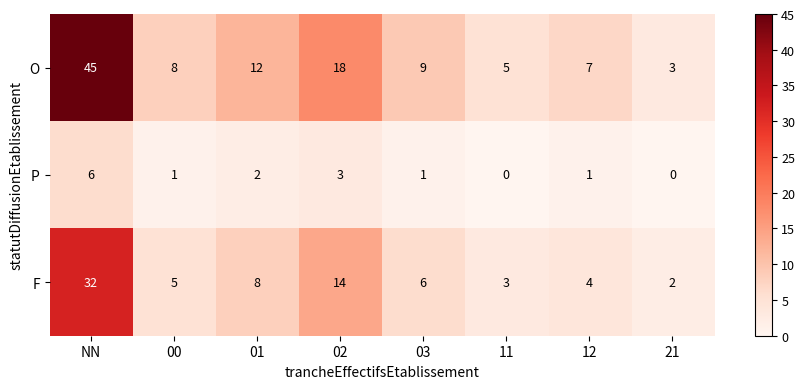

List the series in order of their overall mean, highest first.

O, F, P